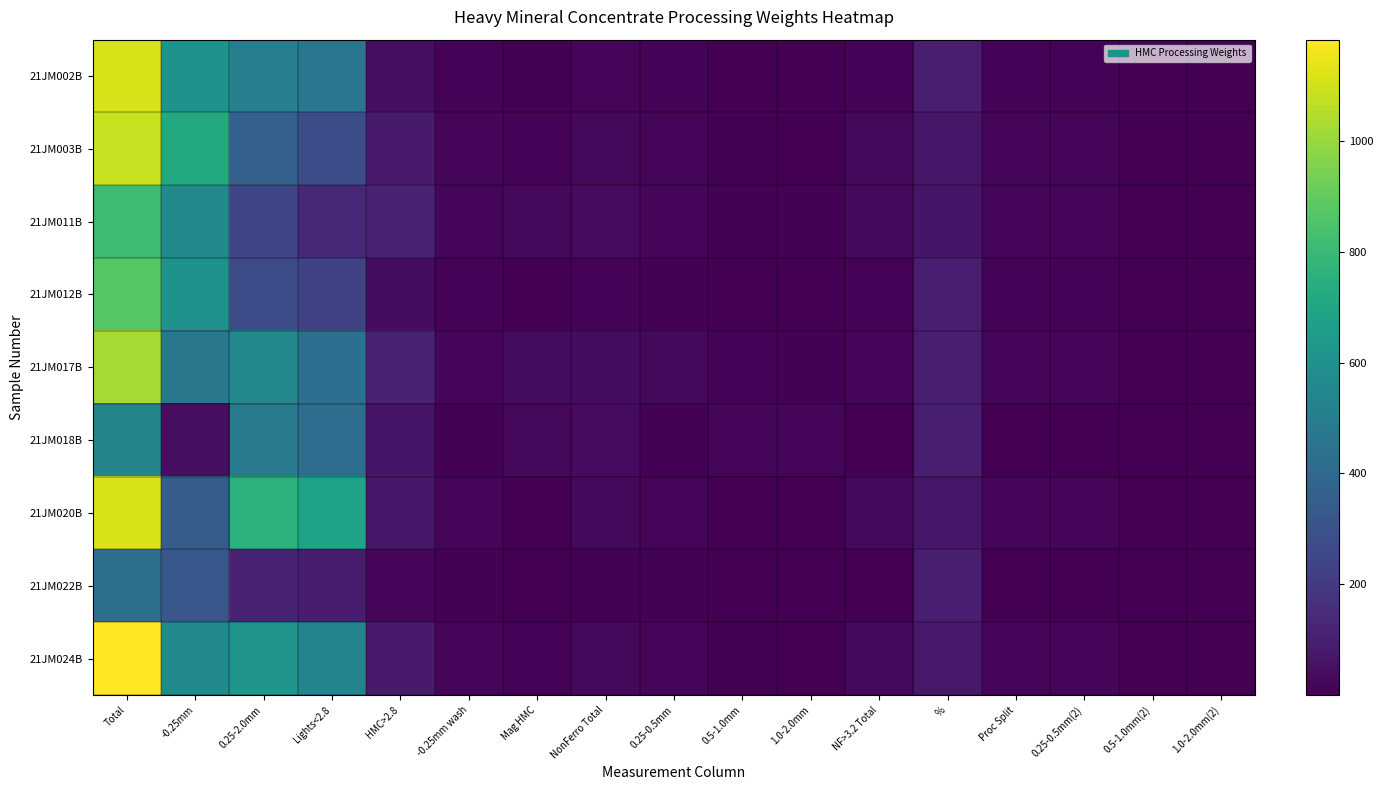

What is the greatest value displayed?

1182.7